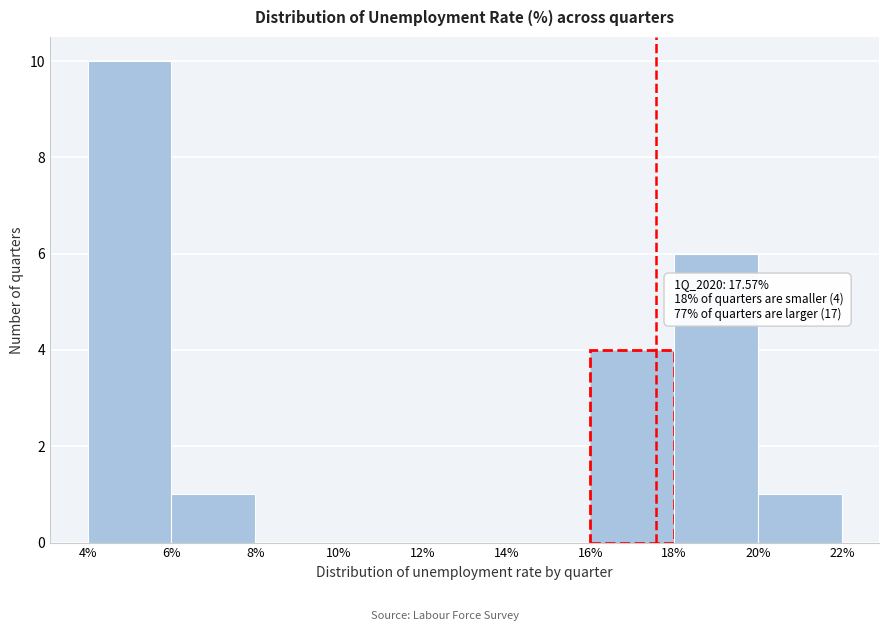

Which range on the x-axis has the tallest bar?

4% to 6%